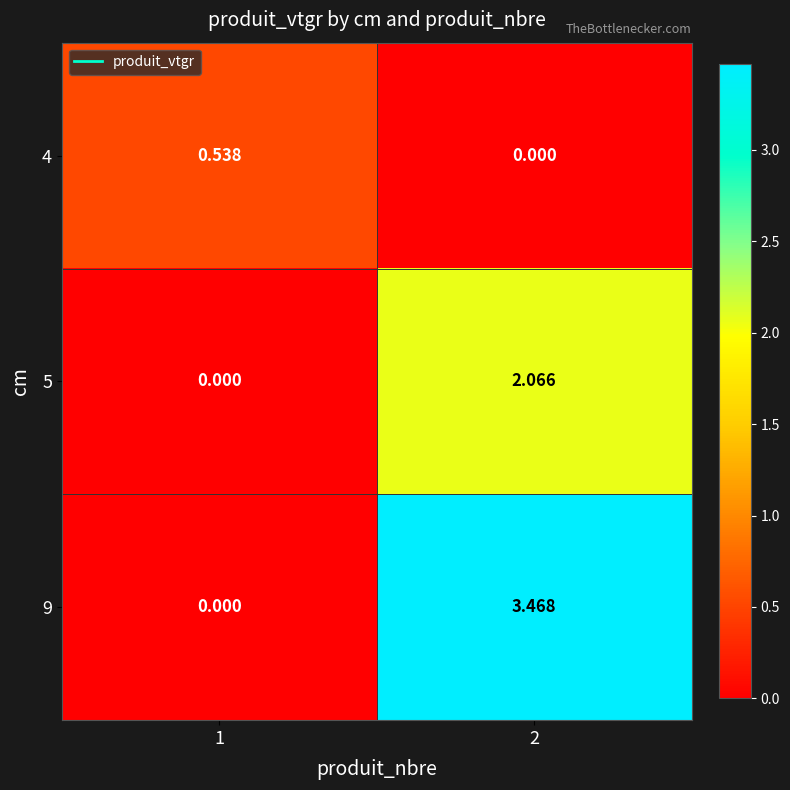

Is the value of 5 at 2 greater than the value of 4 at 2?

Yes